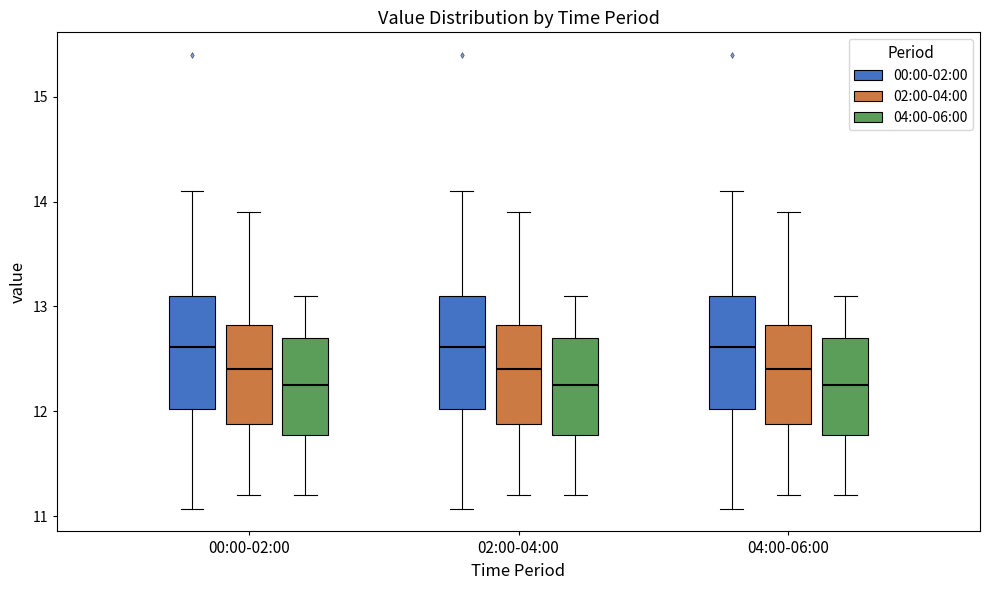

Where is the lower edge of the box for 02:00-04:00 (02:00-04:00) on the y-axis? The values are not printed on the chart, so give them approximately, as read against the axis.

11.9